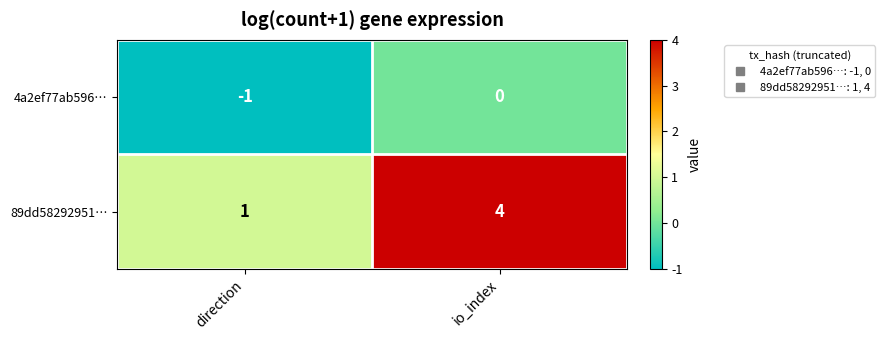

Which series has the widest spread of values?

89dd58292951…